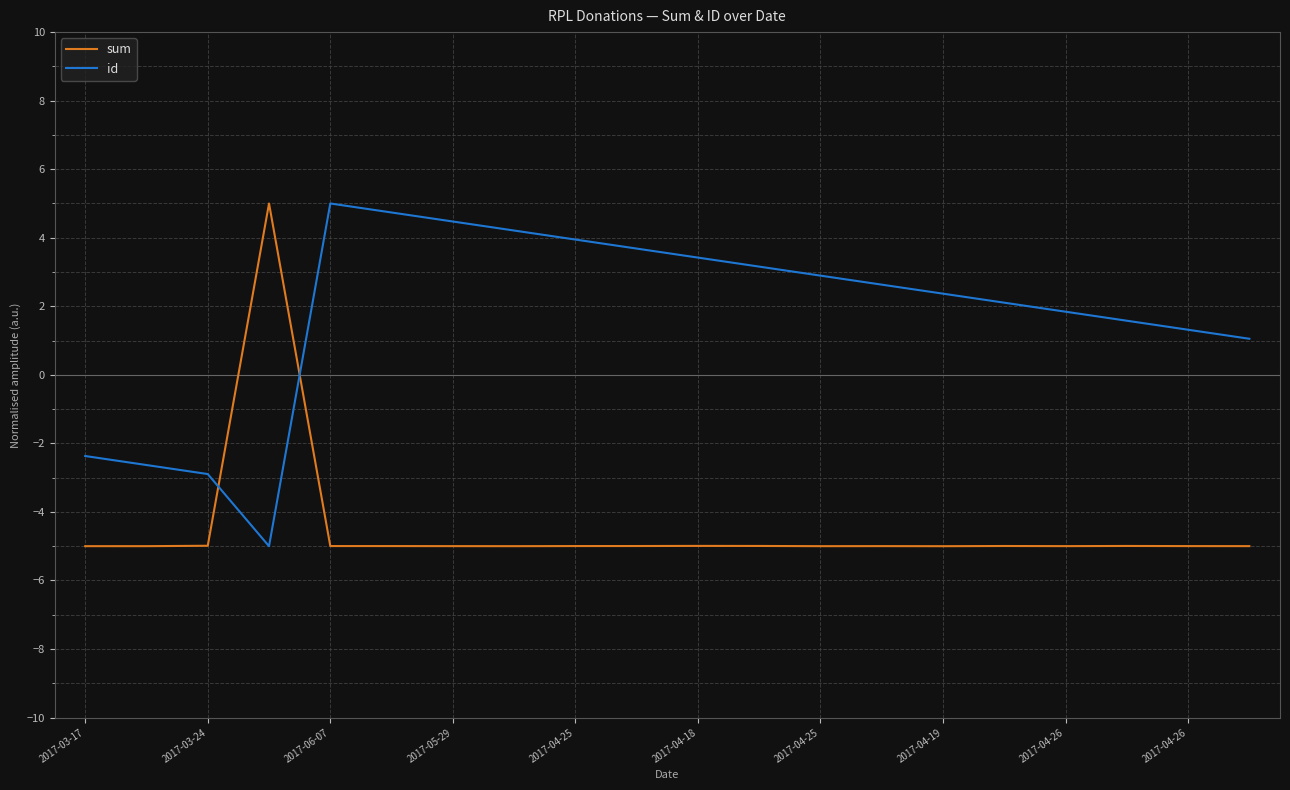

How many interior local peaks does the id series have?

1